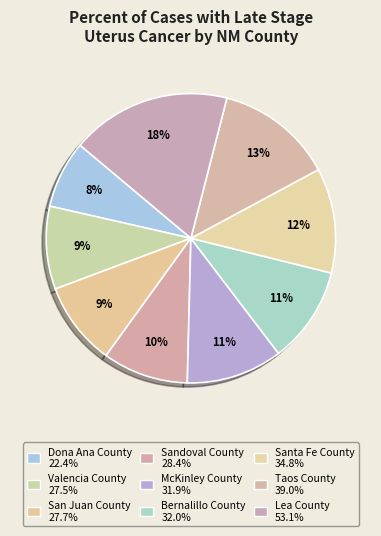

Count the number of slices in the pie.

9